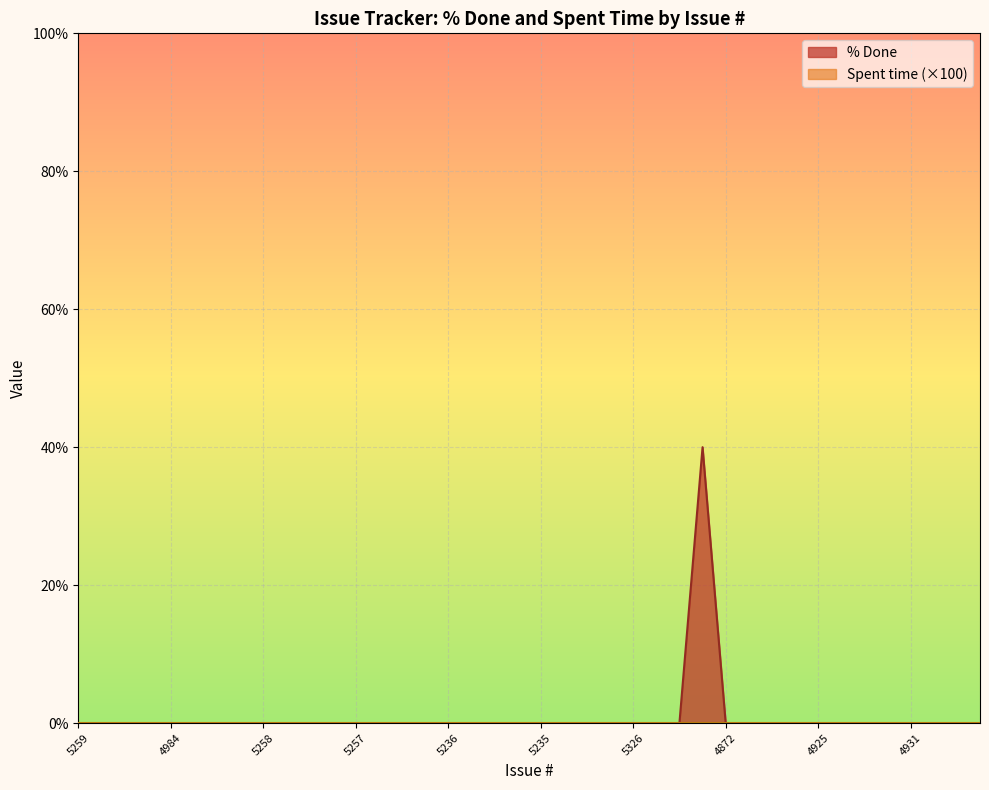

Is it true that the value at 4868 is 0?

True